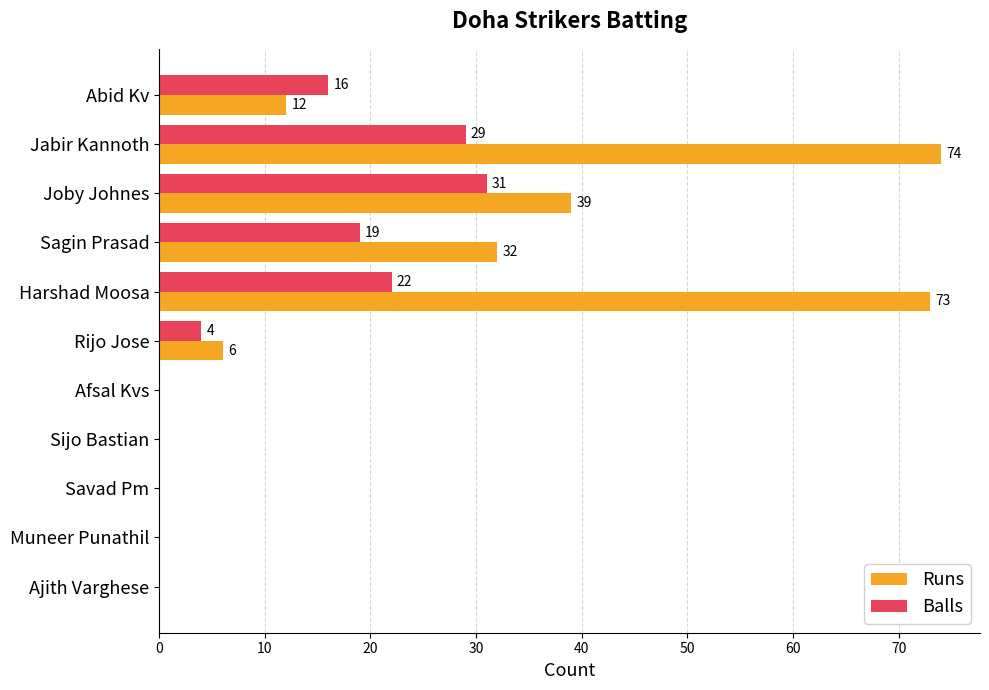

Read the Runs value at Abid Kv, to the nearest 5.

10